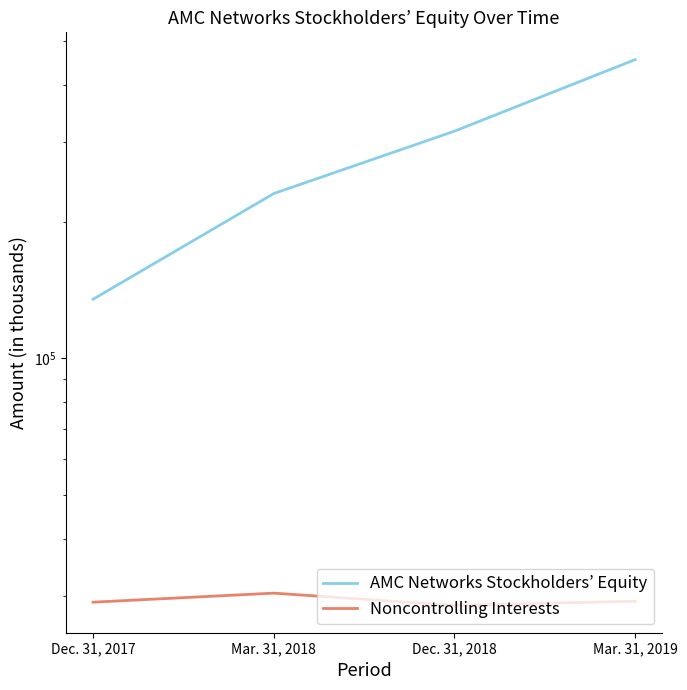

The value of Noncontrolling Interests at Dec. 31, 2018 is 10138. True or false?

False